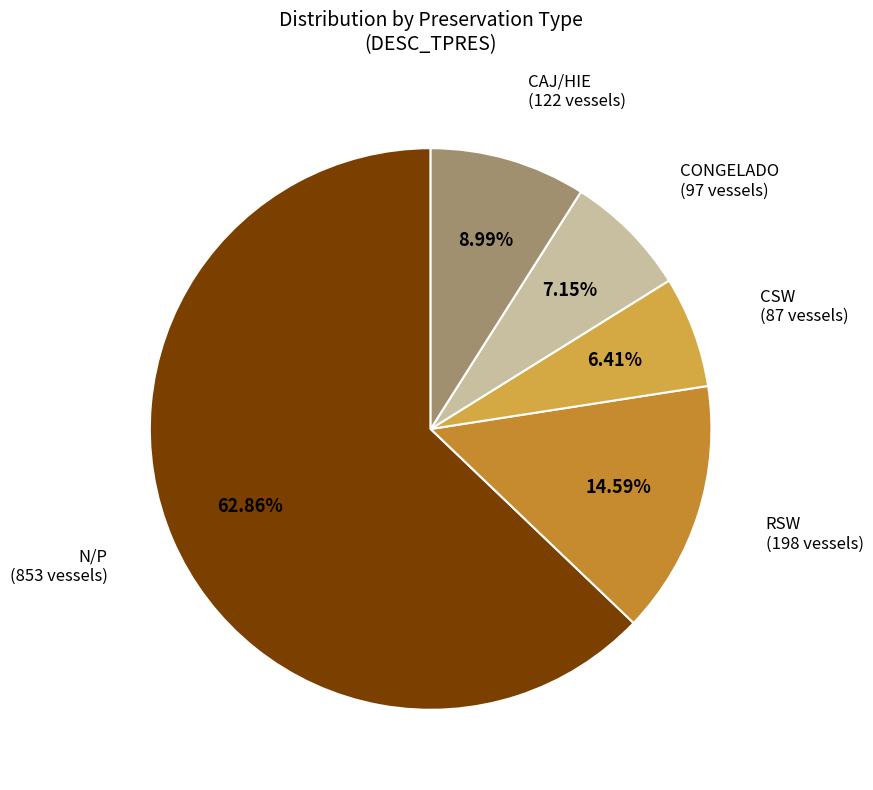

Count the number of slices in the pie.

5